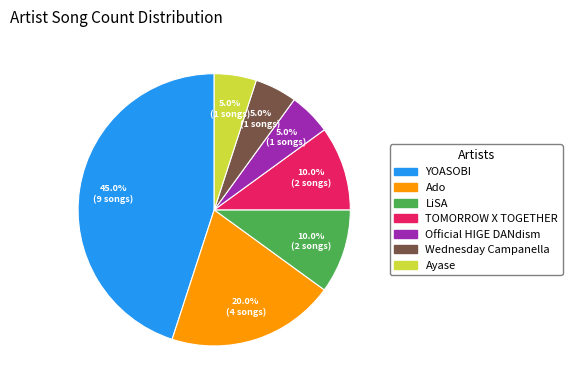

Is it true that Official HIGE DANdism is 14% of the pie?

False